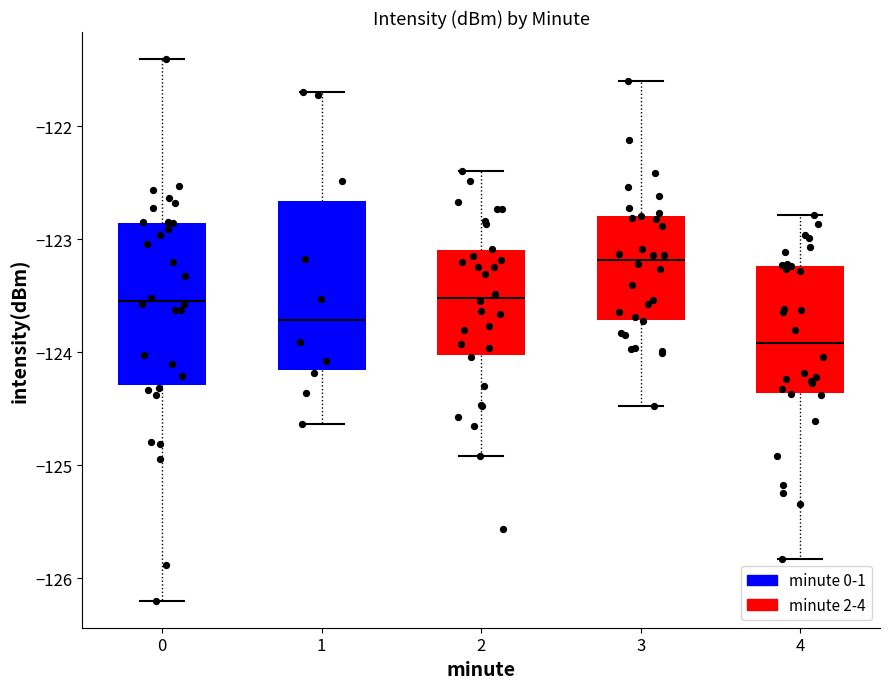

Which box has the highest median line?

3